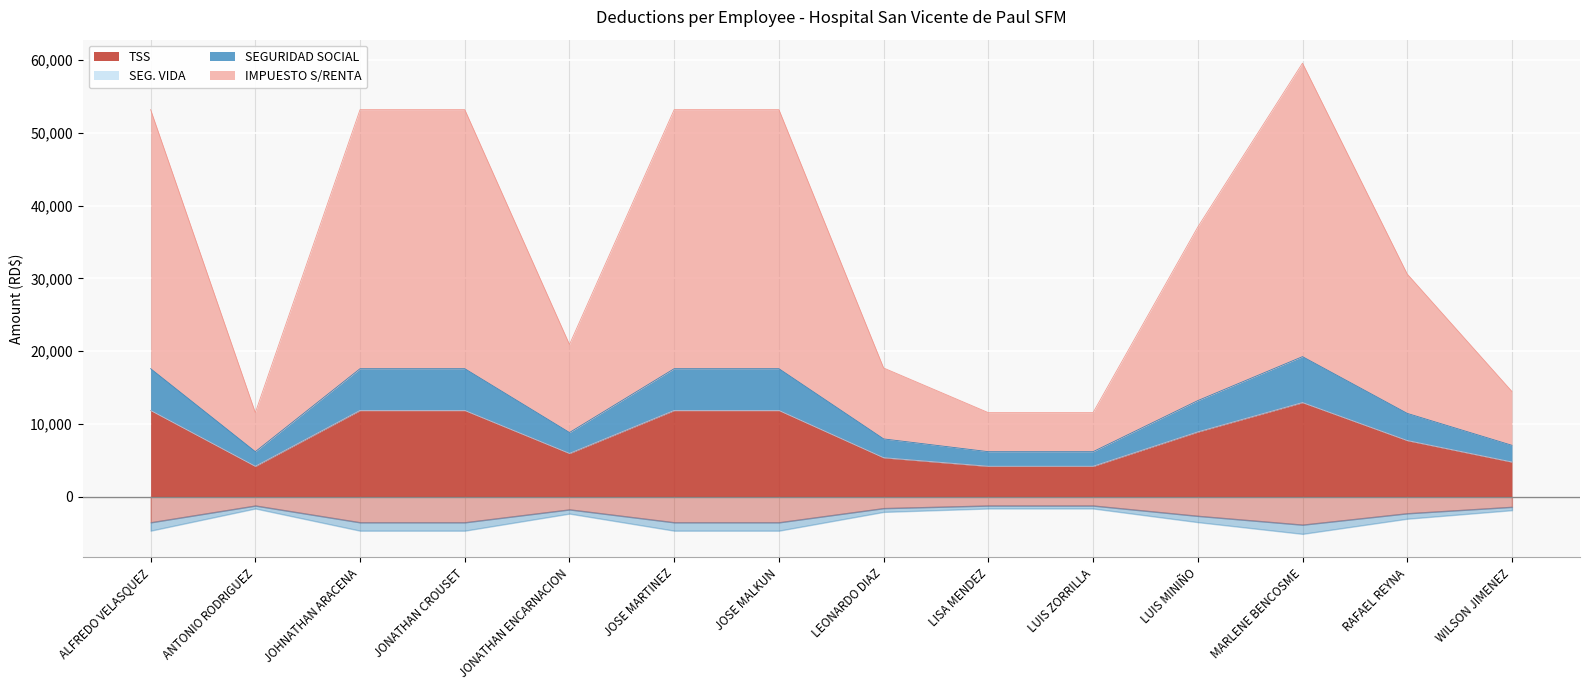

What is the highest value of the TSS series?

12903.1